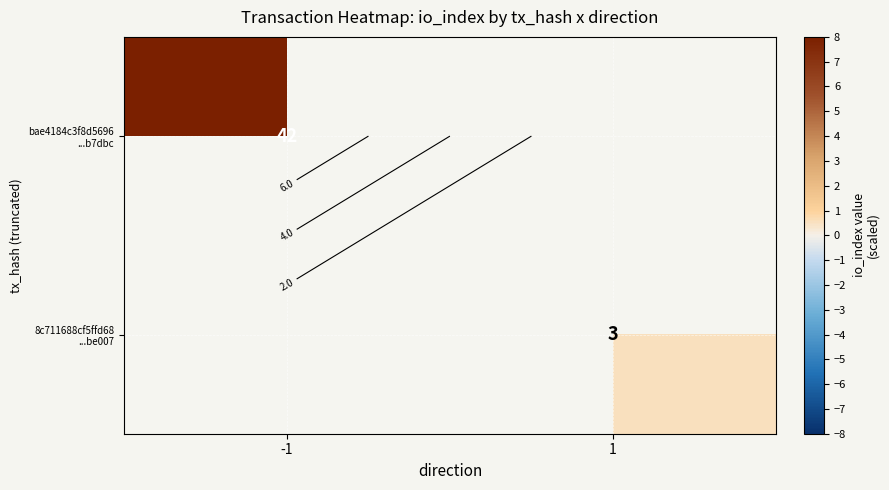

Is the value of 8c711688cf5ffd68 ...be007 at 1 greater than the value of bae4184c3f8d5696 ...b7dbc at -1?

No